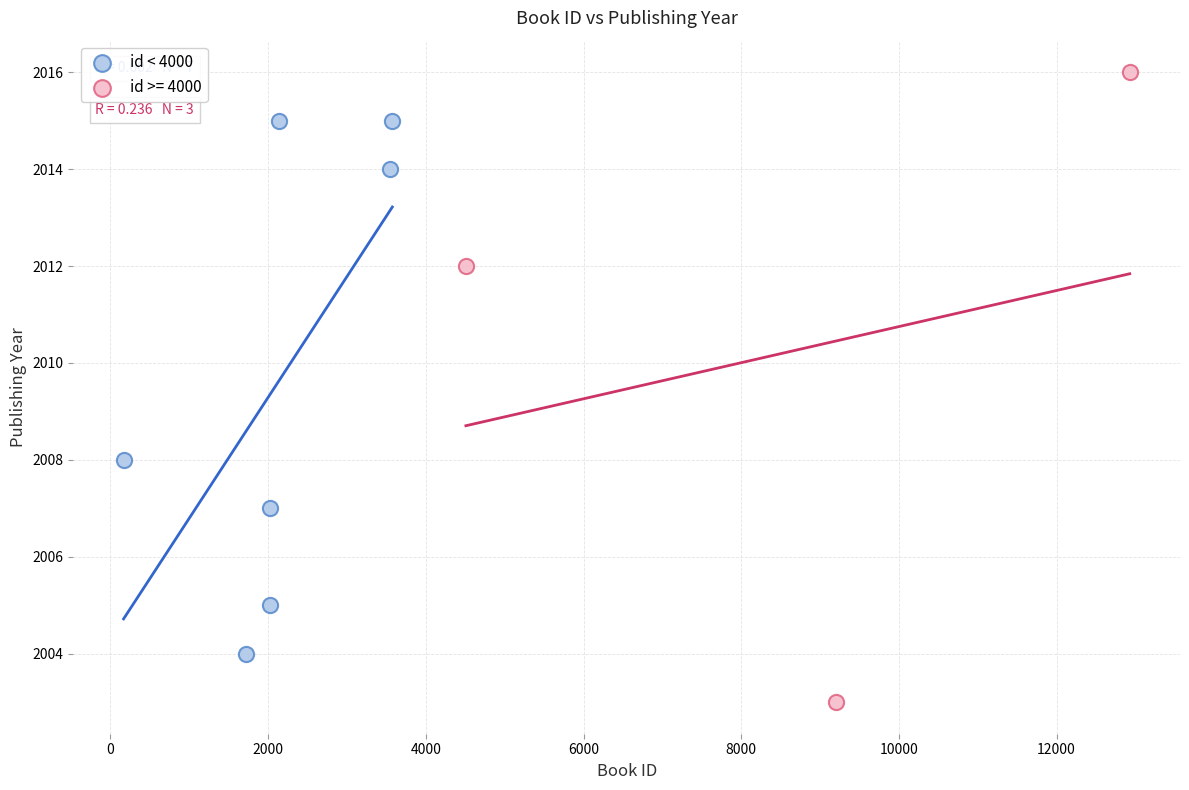

Which series reaches the minimum Y coordinate?

id >= 4000